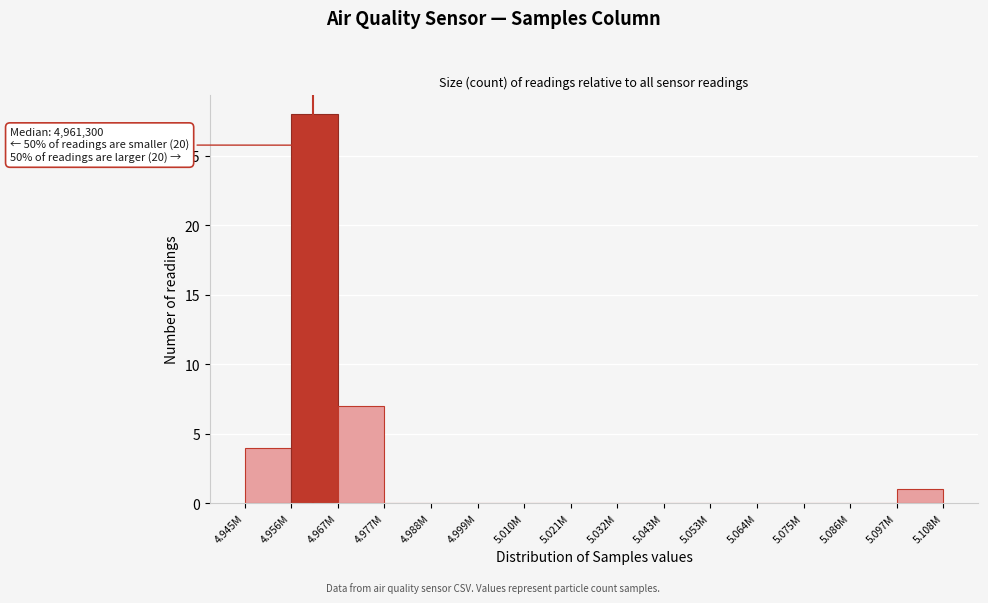

Reading left to right, list all the values displayed in this chart.

4.945M=4	4.956M=28	4.967M=7	4.977M=0	4.988M=0	4.999M=0	5.010M=0	5.021M=0	5.032M=0	5.043M=0	5.053M=0	5.064M=0	5.075M=0	5.086M=0	5.097M=1